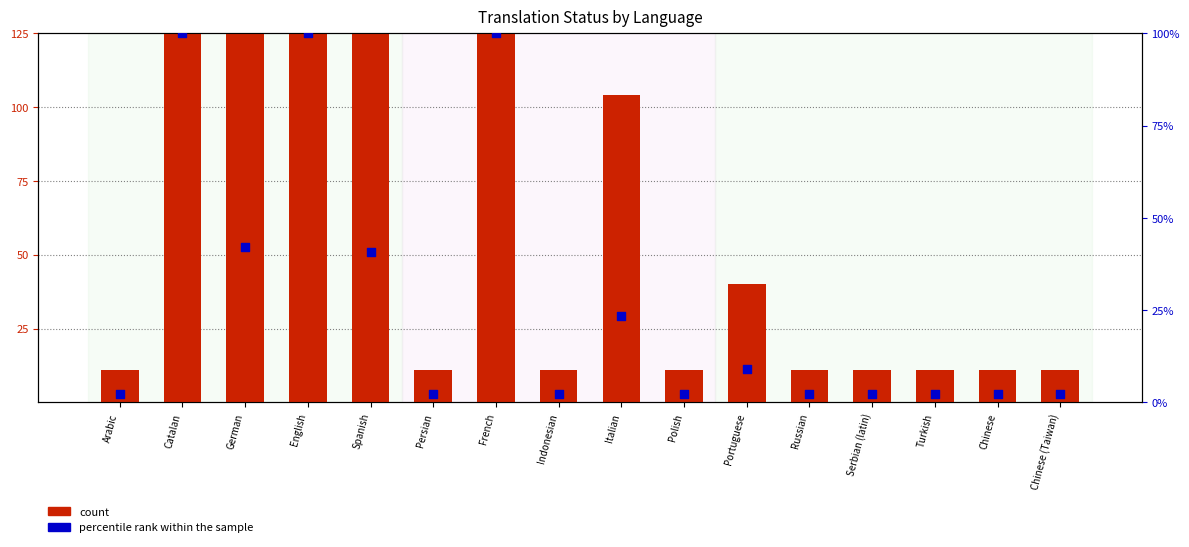

What are all the series names shown in the legend?

count, percentile rank within the sample